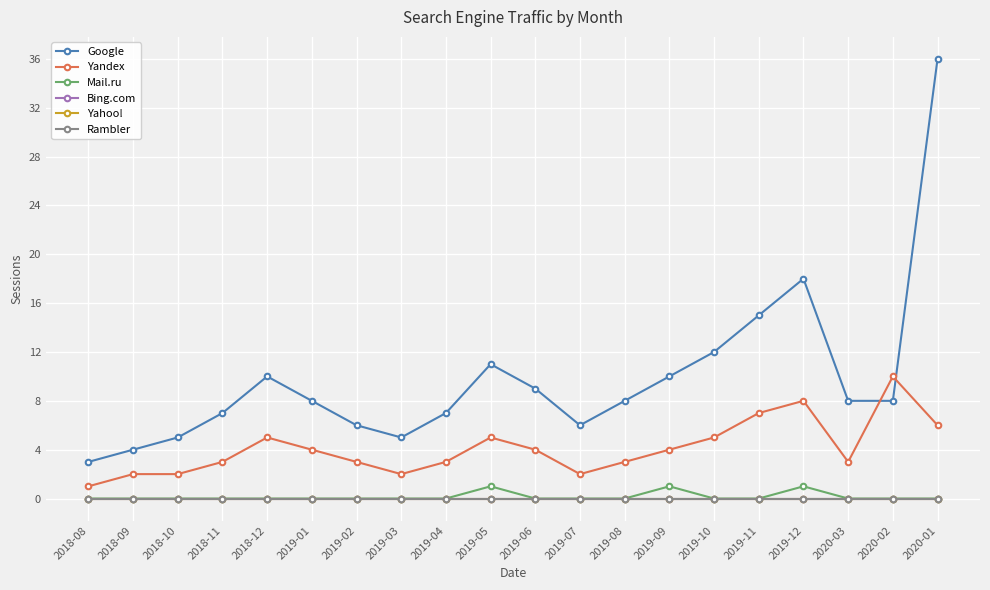

Which series has the largest total across all categories?

Google